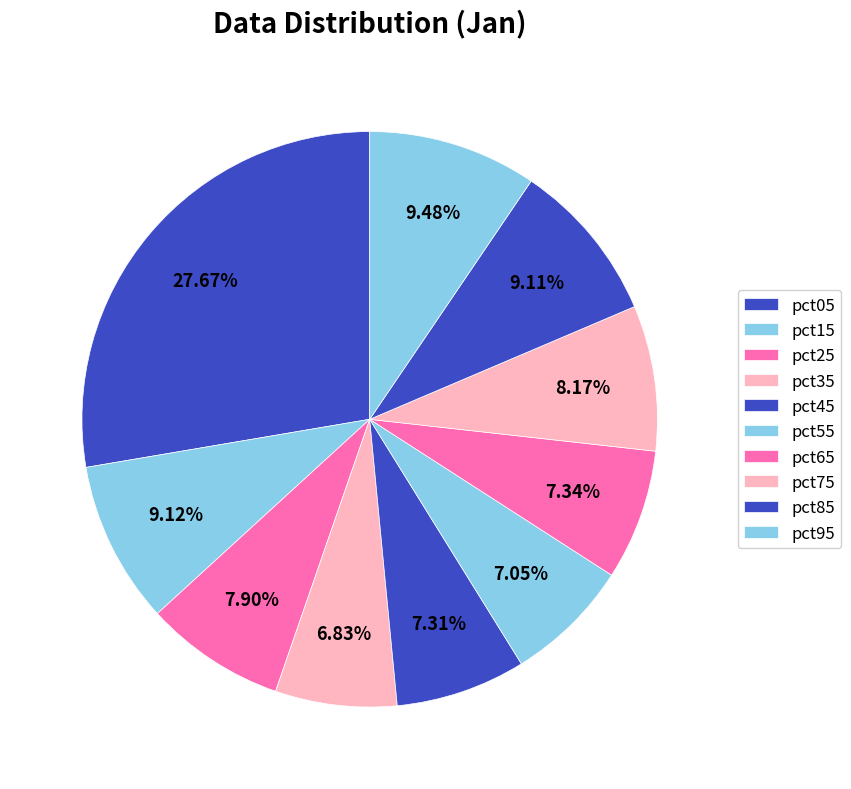

How many segments does this pie chart have?

10